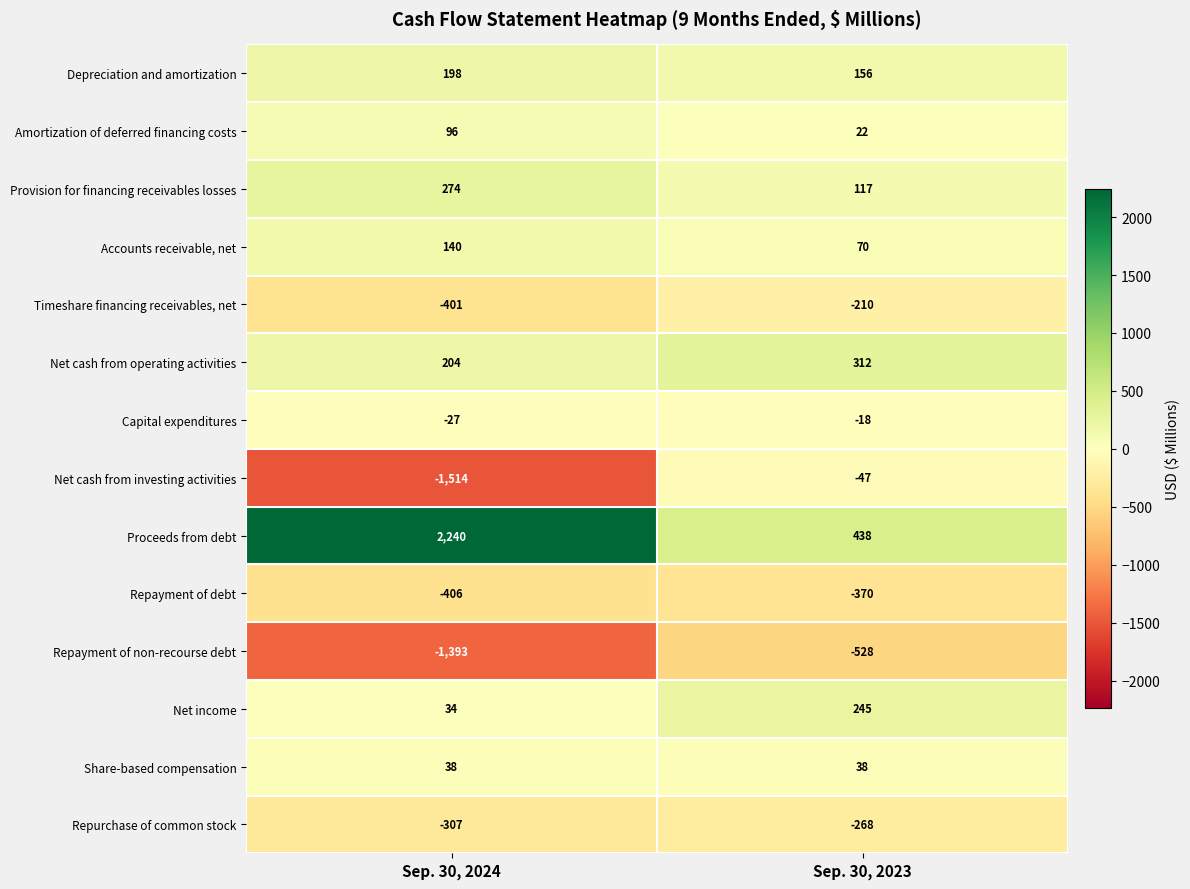

At how many categories does at least one series exceed 1512?

1